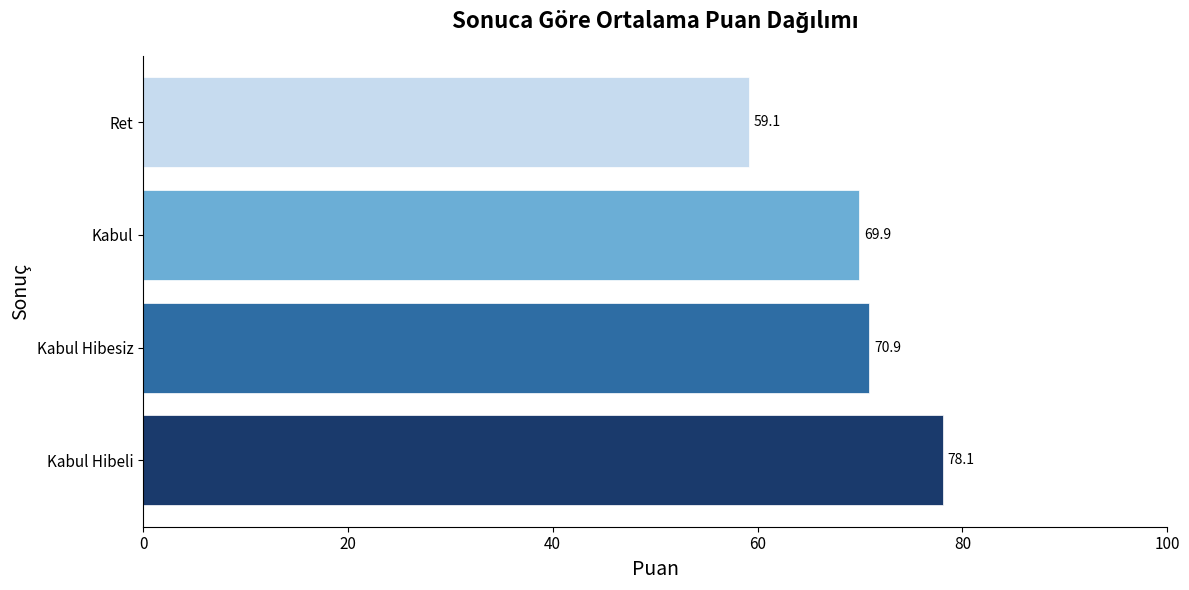

Between Kabul and Ret, which is larger?

Kabul